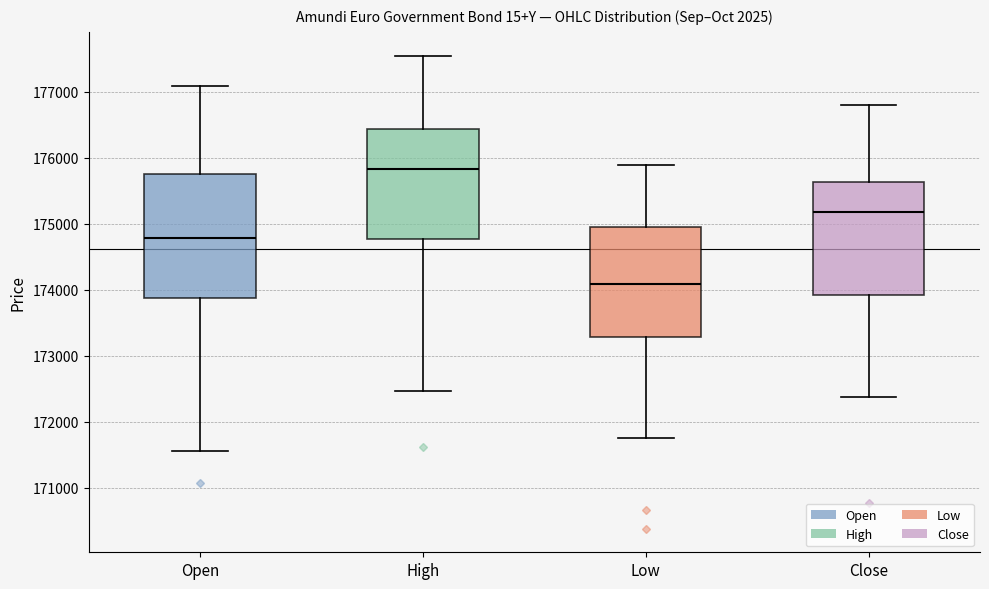

Reading left to right, read every box against the y-axis: the position of its median line, the range the box covers, and the ends of its whiskers. The values are not printed on the chart, so give them approximately, as read against the axis.

Open: median 174800, box 173900 to 175700, whiskers 171600 to 177100
High: median 175800, box 174800 to 176400, whiskers 172500 to 177600
Low: median 174100, box 173300 to 175000, whiskers 171800 to 175900
Close: median 175200, box 173900 to 175600, whiskers 172400 to 176800